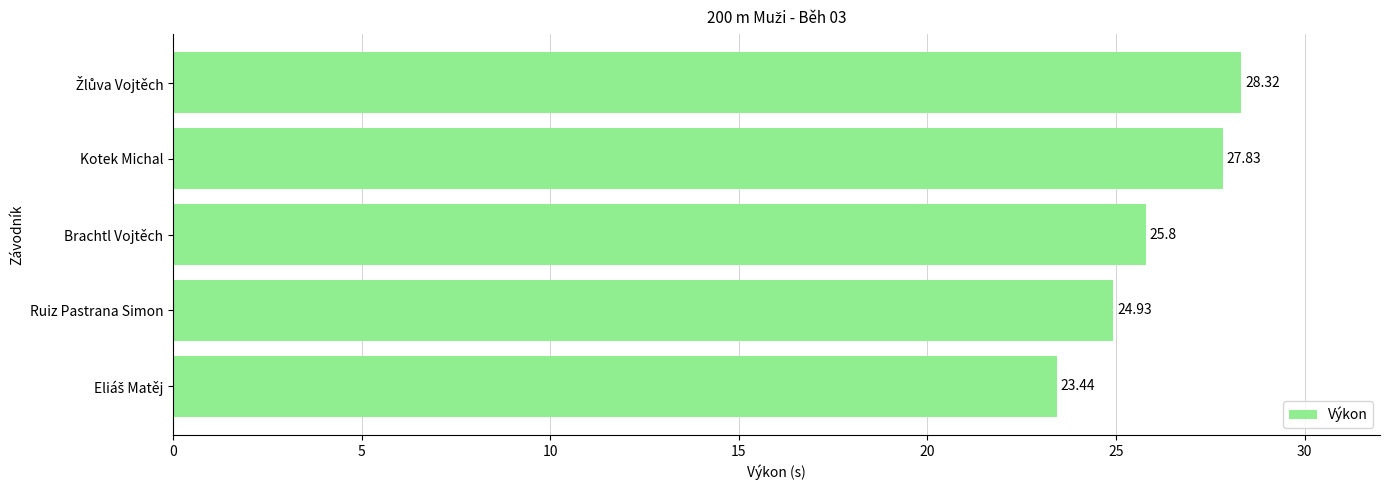

At which label is the value closest to 25?

Ruiz Pastrana Simon